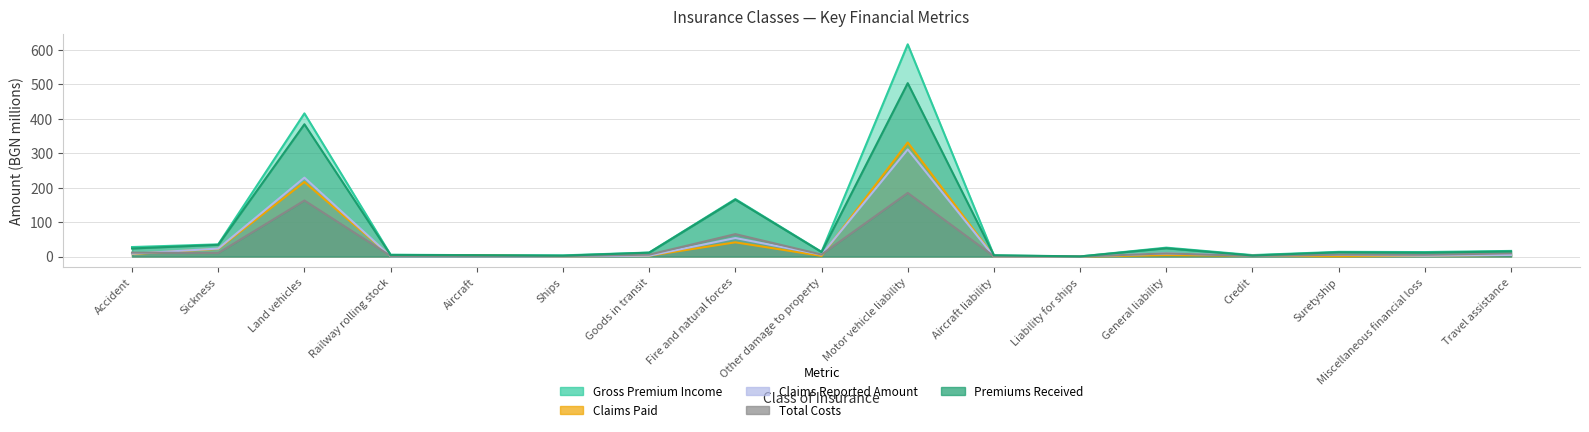

True or false: Gross Premium Income and Claims Reported Amount cross at least once.

False